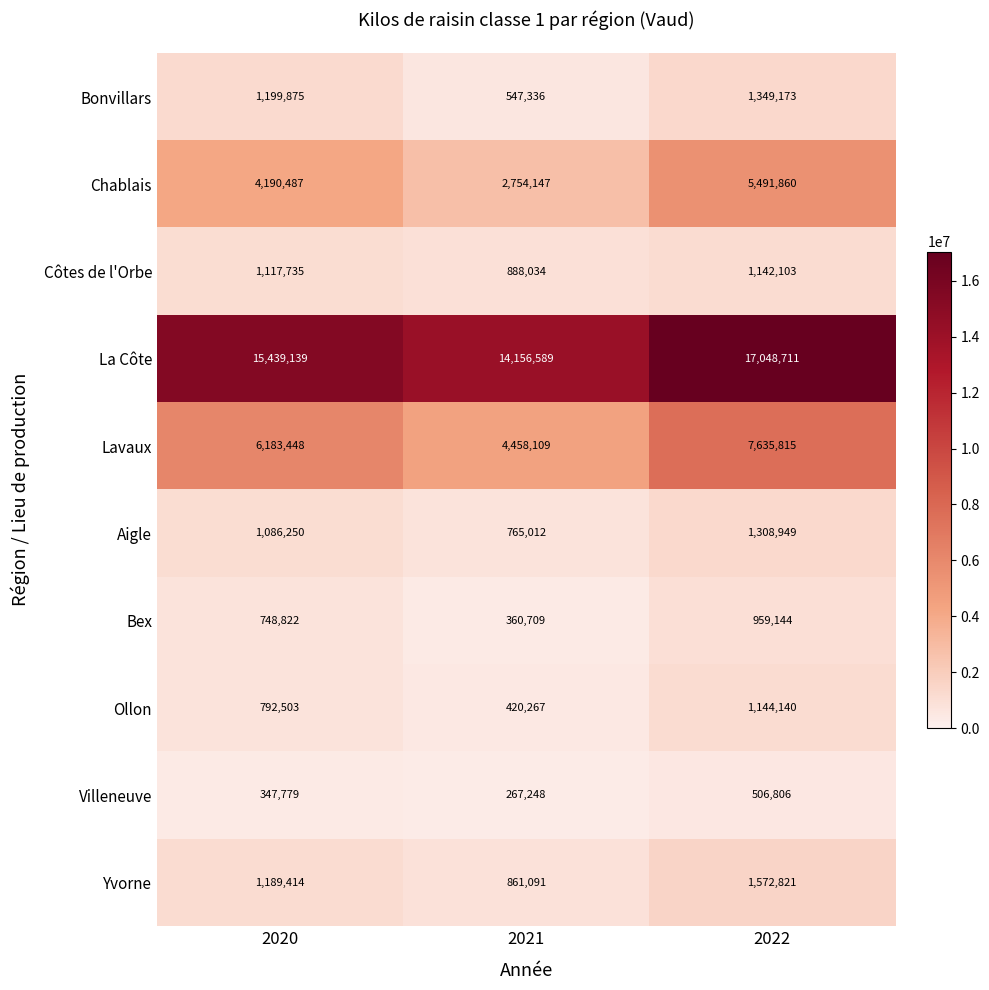

What is the average value of the Côtes de l'Orbe series?

1049291